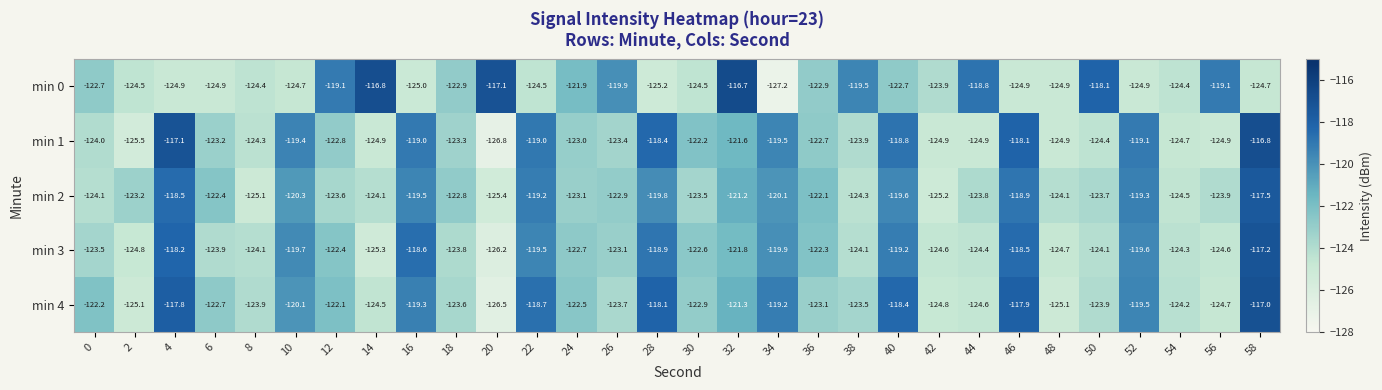

How many values in the min 0 series exceed -123?

14